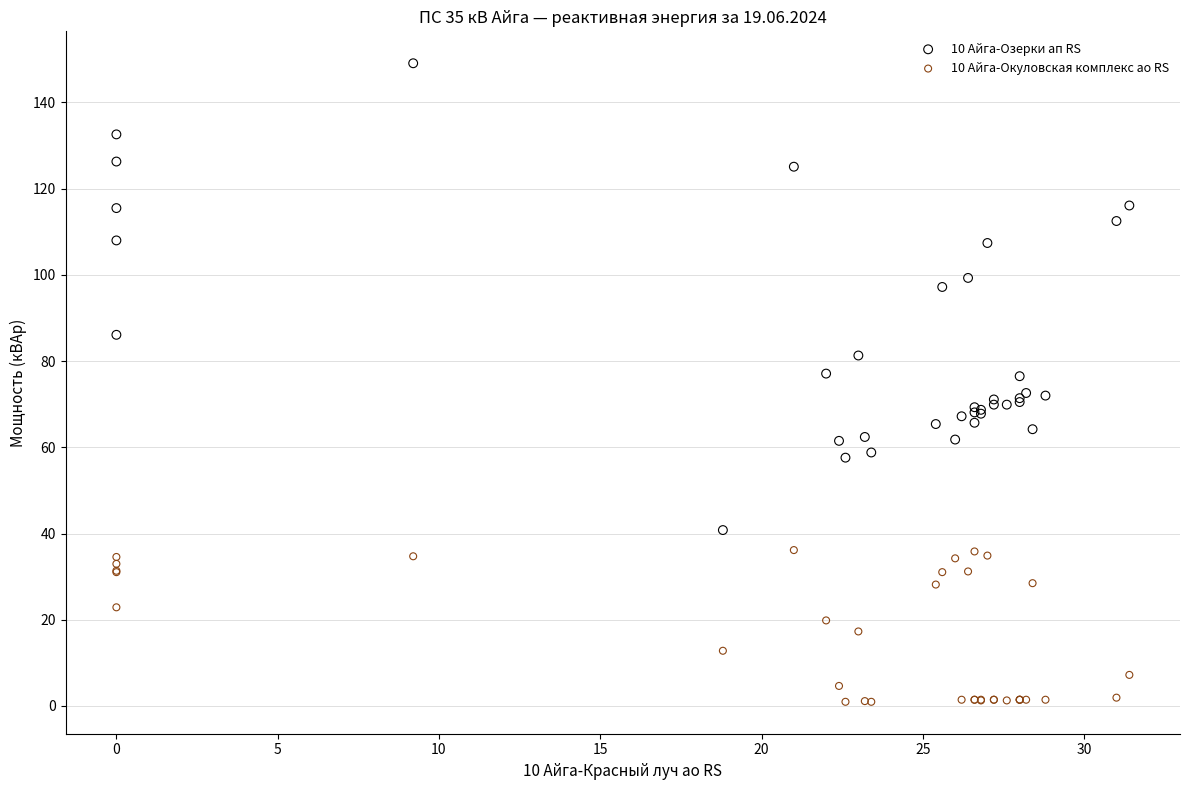

Which series has the widest spread of Y values?

10 Айга-Озерки ап RS